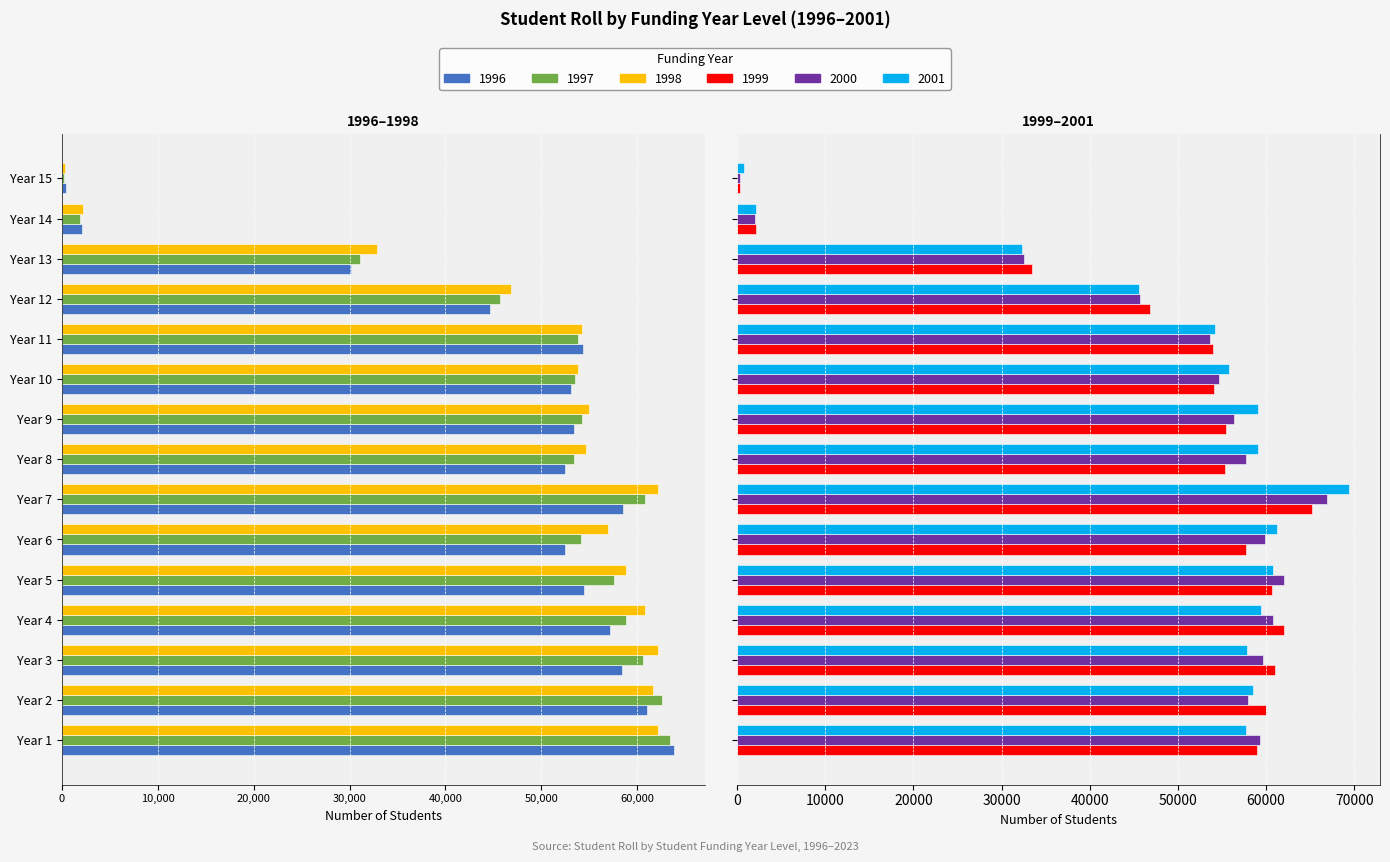

How many values in the 1998 series are below -54986?

7